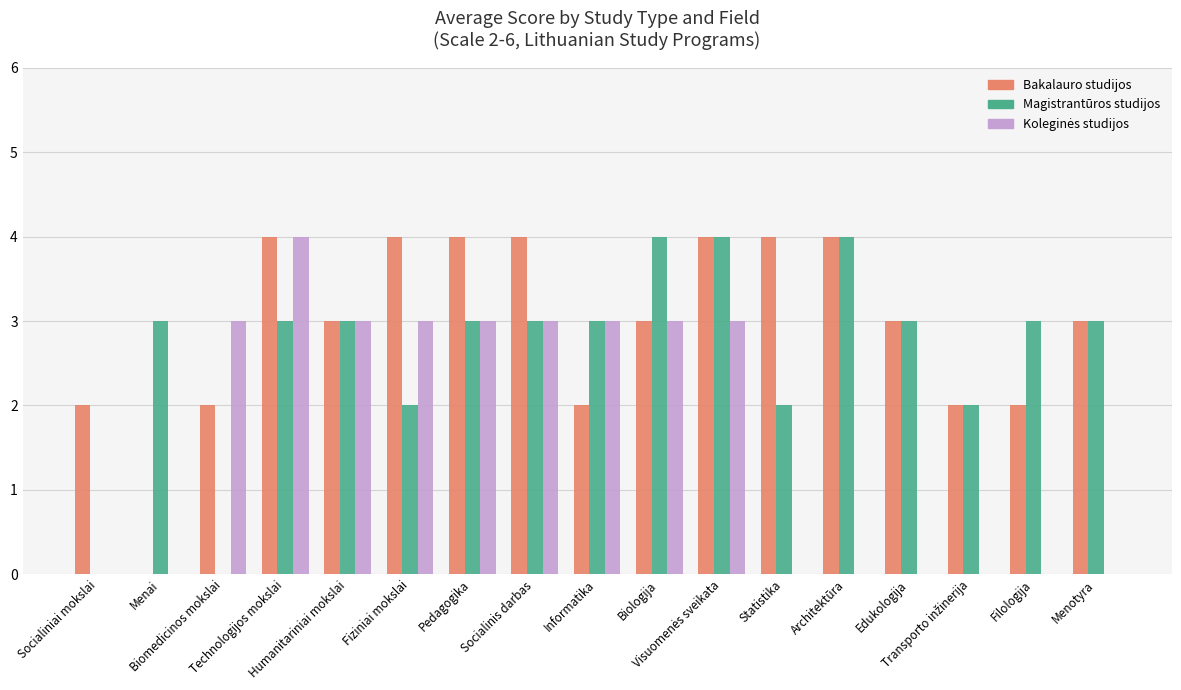

The Magistrantūros studijos series shows 5 at Pedagogika. True or false?

False